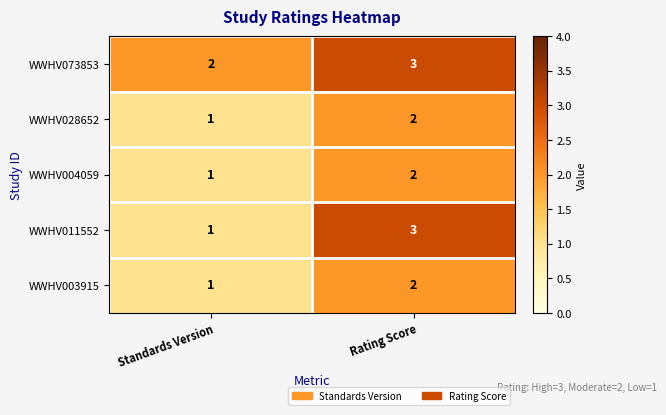

True or false: WWHV003915 has a value of 1 at Standards Version.

True